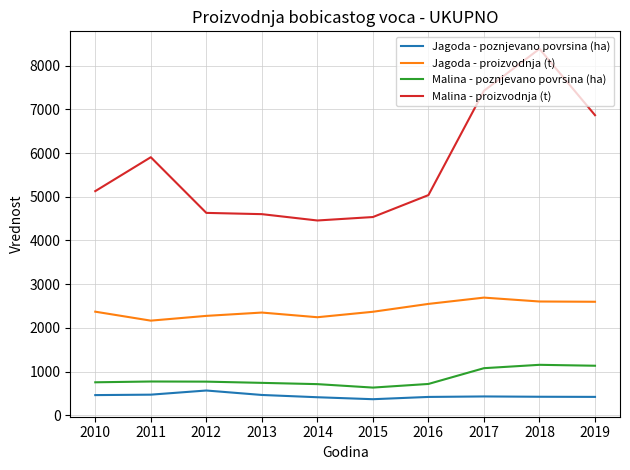

Which series has the widest spread of values?

Malina - proizvodnja (t)